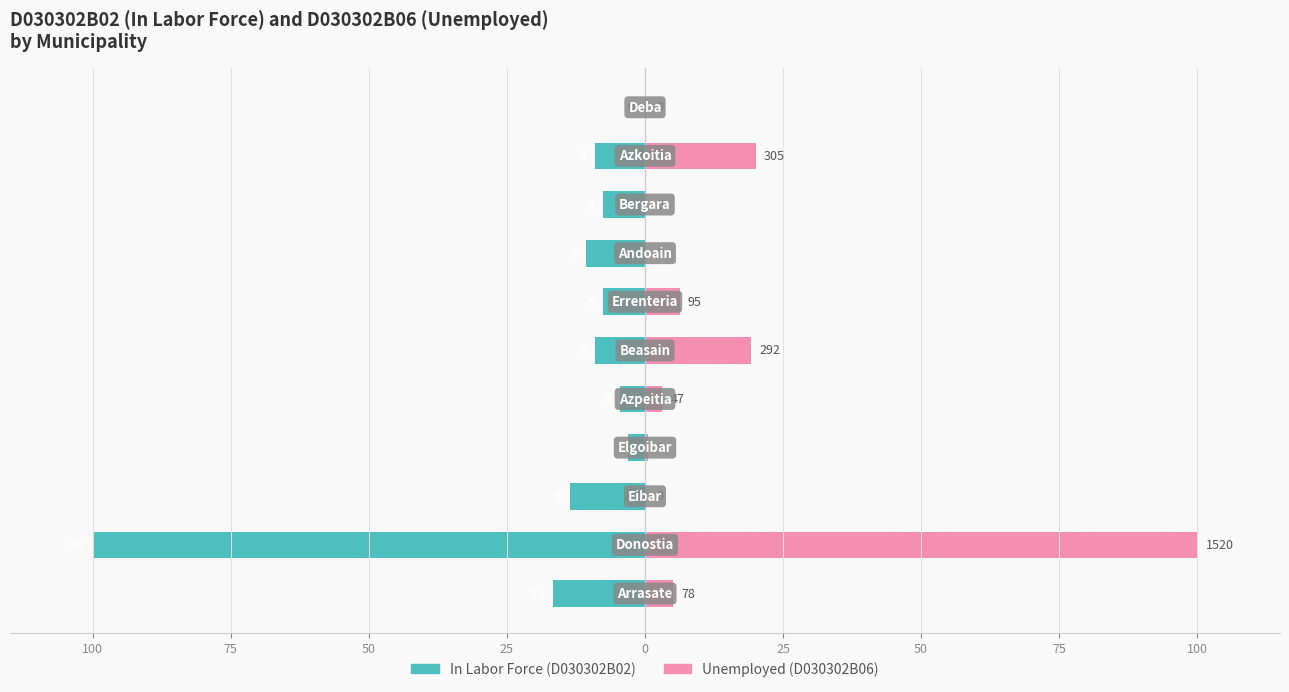

Are the bars horizontal?

Yes